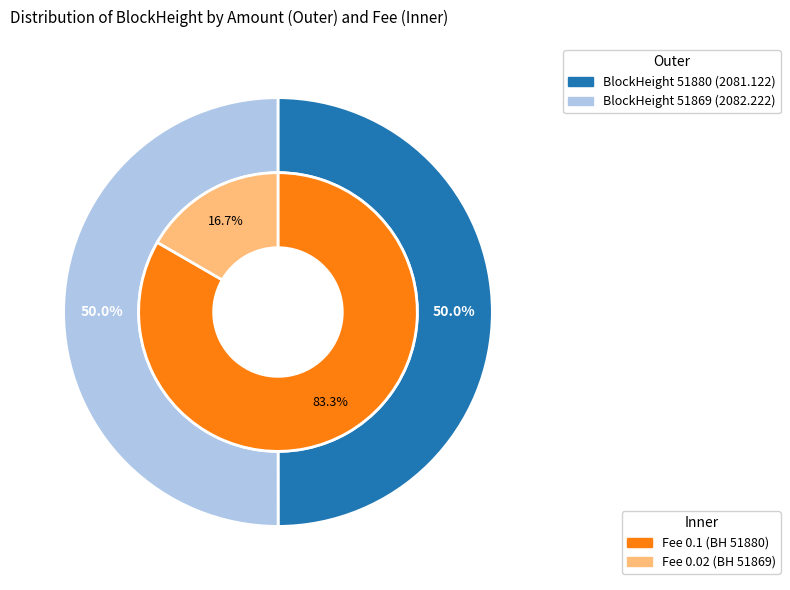

Combined, do 51880 and 51869 account for over 50%?

Yes